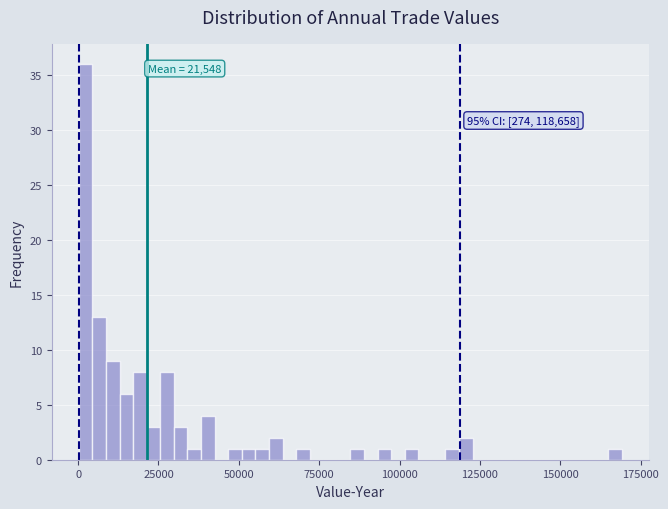

Read against the x-axis, roughly where is the centre of the tallest bar?

0